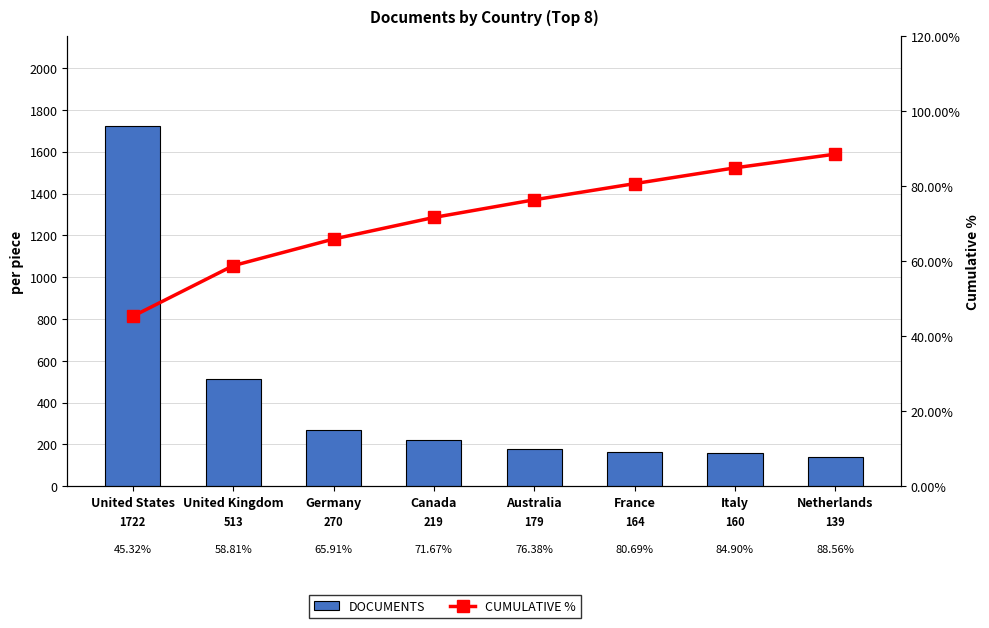

At Germany, list the series in order from largest to smallest.

Documents, Cumulative %